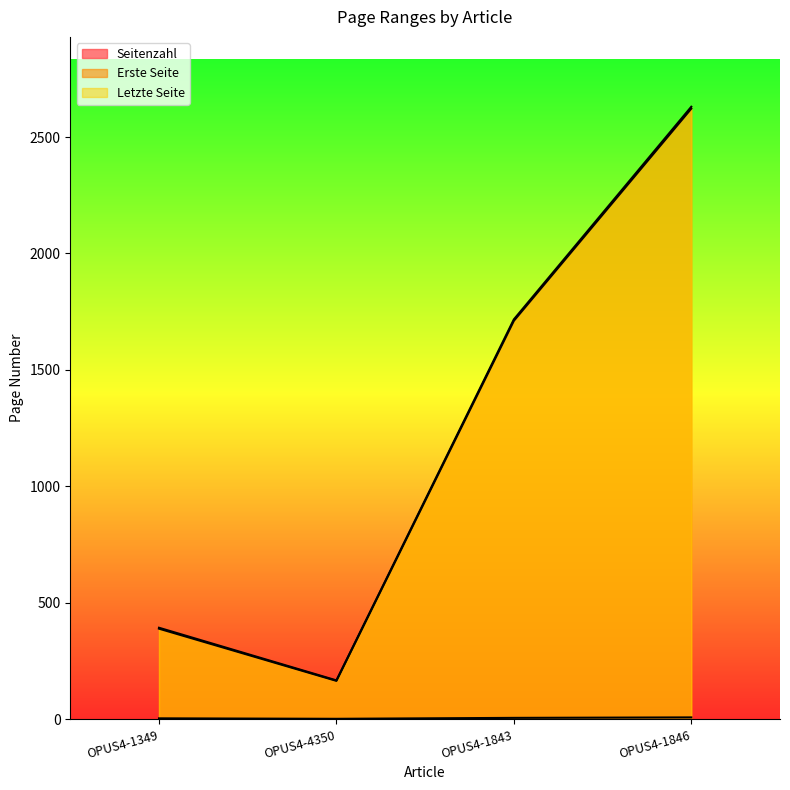

True or false: Seitenzahl has more than 0 points higher than both neighbors.

False